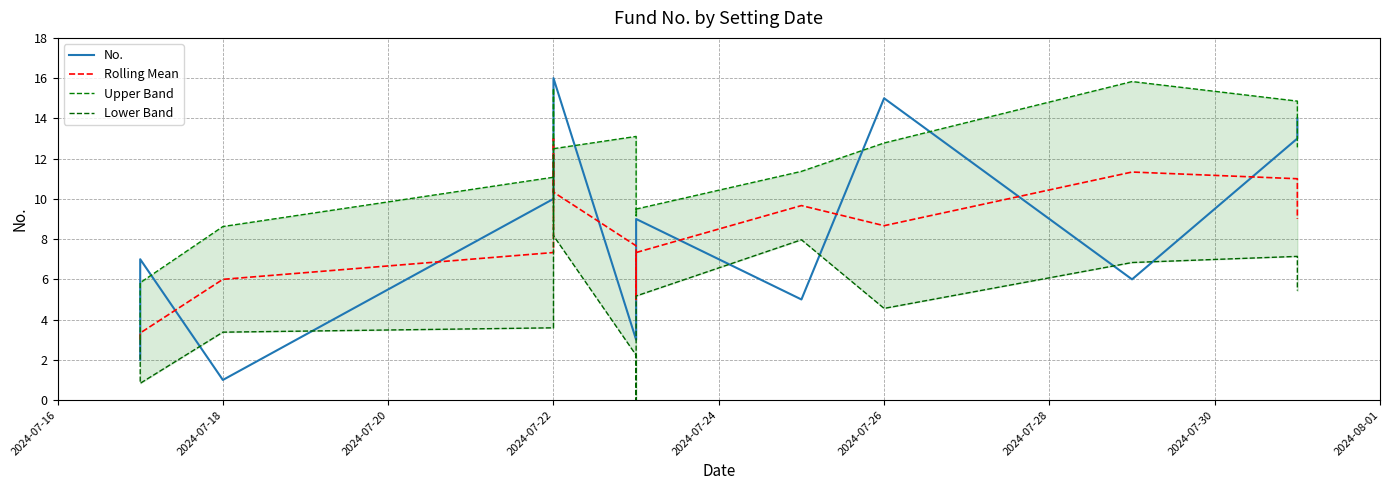

The value of Upper Band at 9 is 9.2. True or false?

True